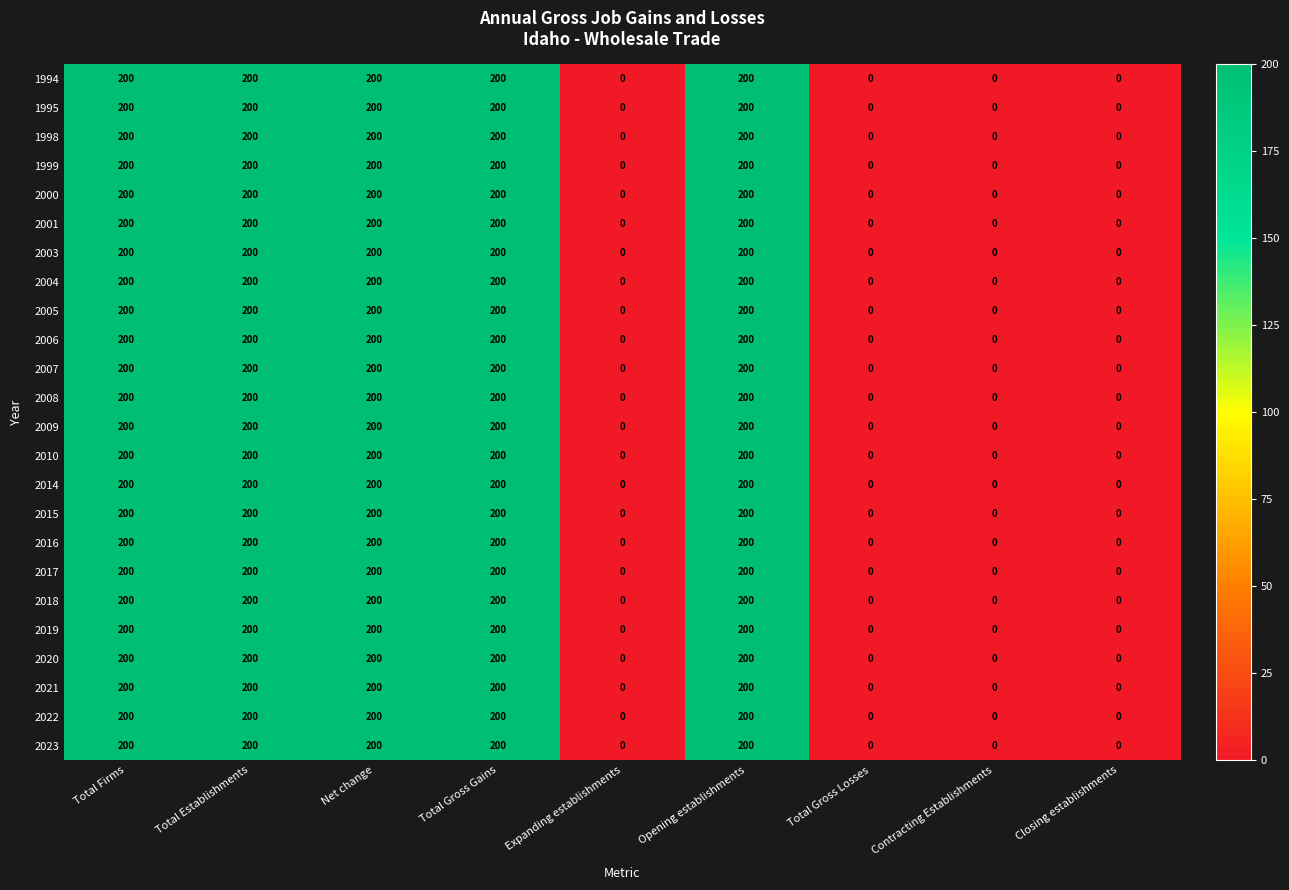

True or false: 2020 has a value of 0 at Total Gross Losses.

True